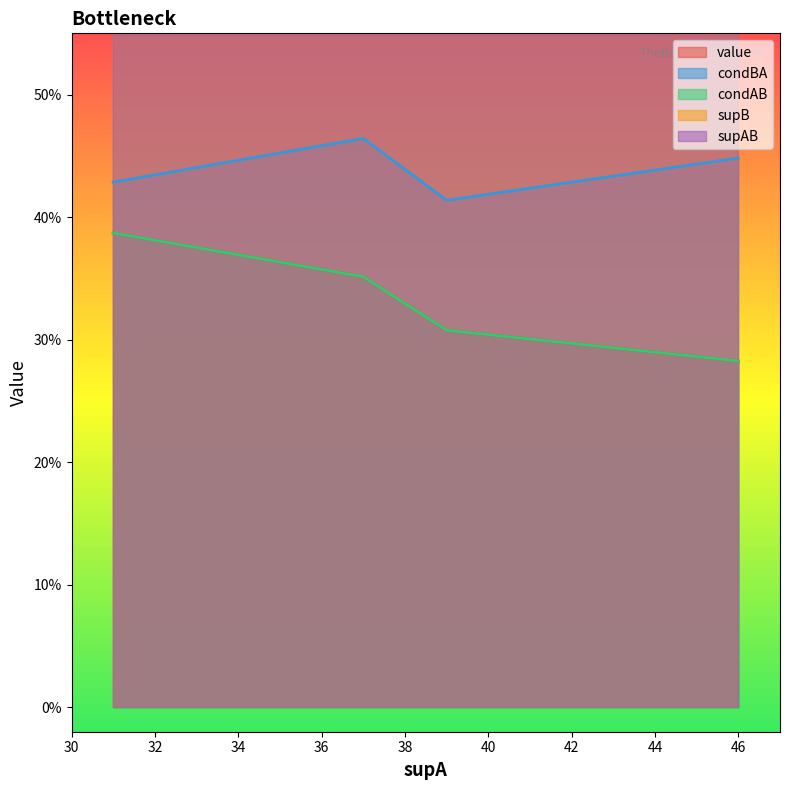

Which category has the lowest value across all series?

46